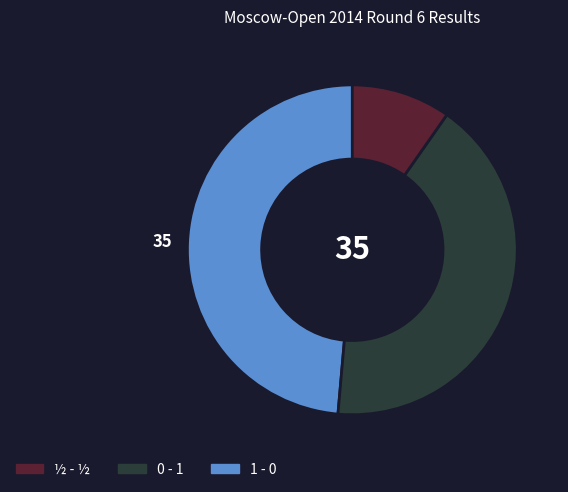

Does any single category account for the majority?

No